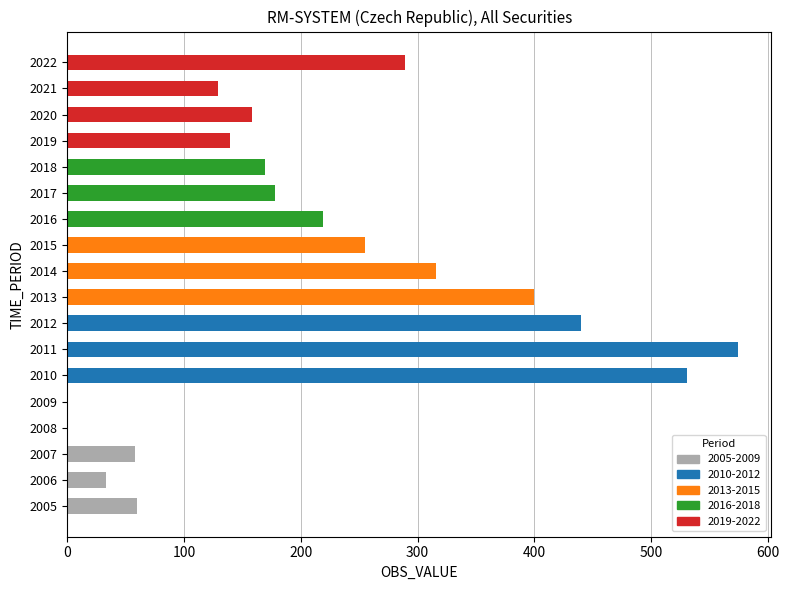

How many series are shown in this chart?

1